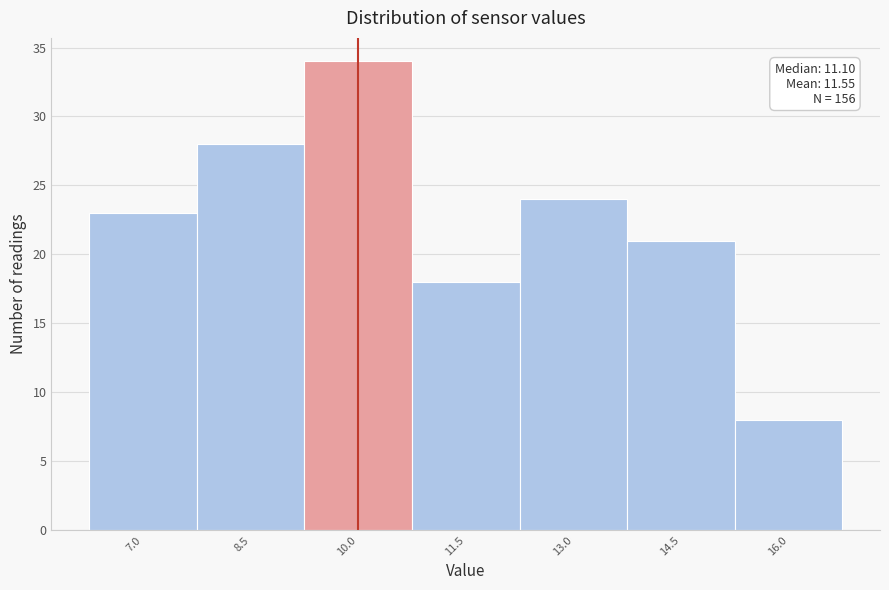

Reading right to left, what are all the values shown in this chart?

16.0=8	14.5=21	13.0=24	11.5=18	10.0=34	8.5=28	7.0=23